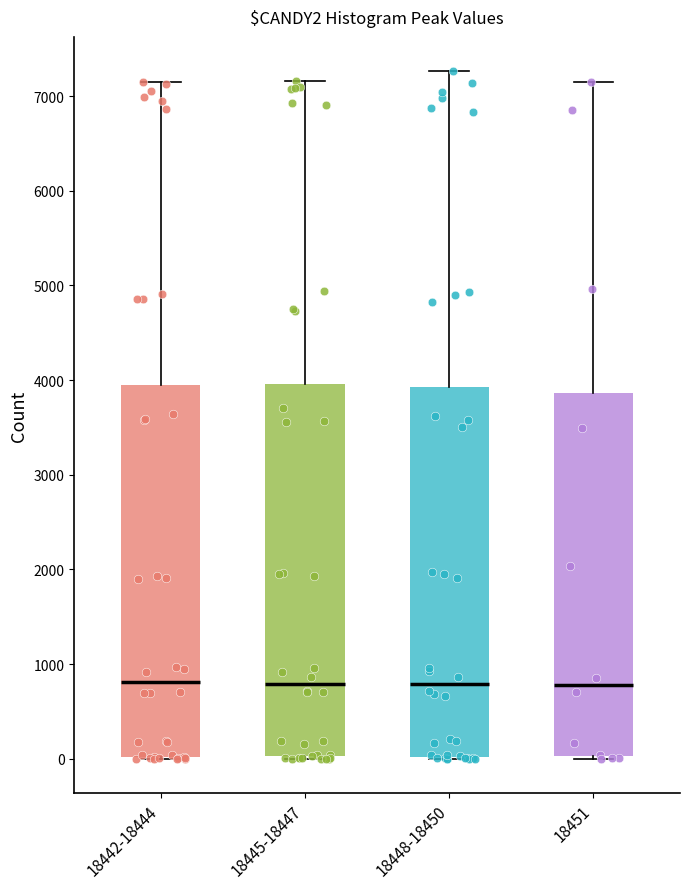

Where does the upper whisker of the box for 18442-18444 end on the y-axis? The values are not printed on the chart, so give them approximately, as read against the axis.

7200